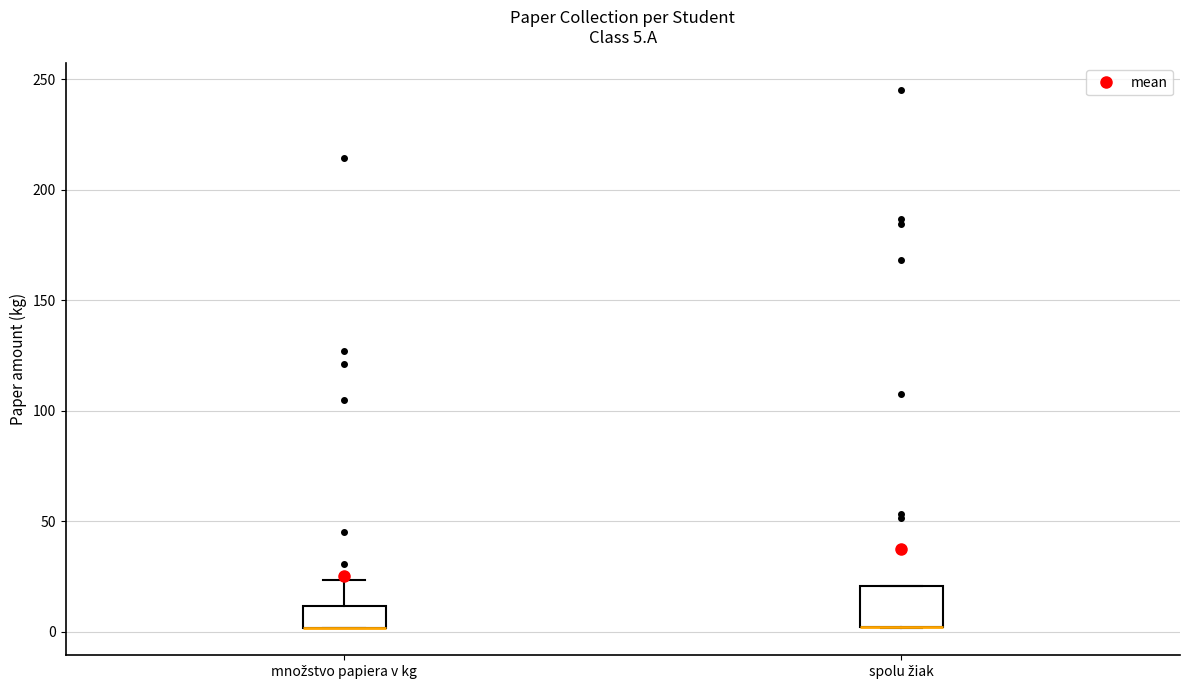

Comparing the boxes themselves (not the whiskers), which one is the tallest?

spolu žiak